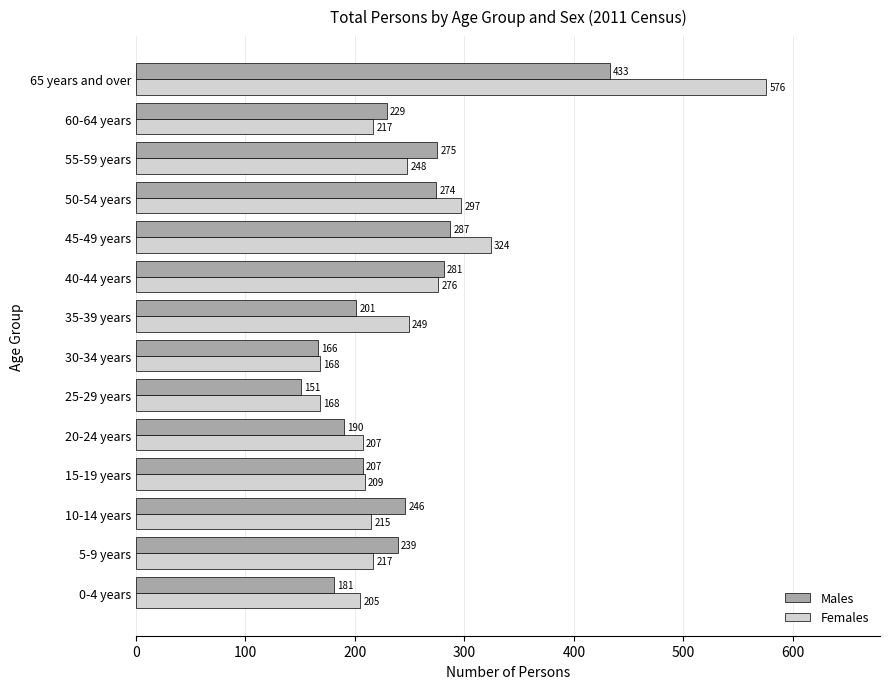

What is the highest value of the Females series?

576